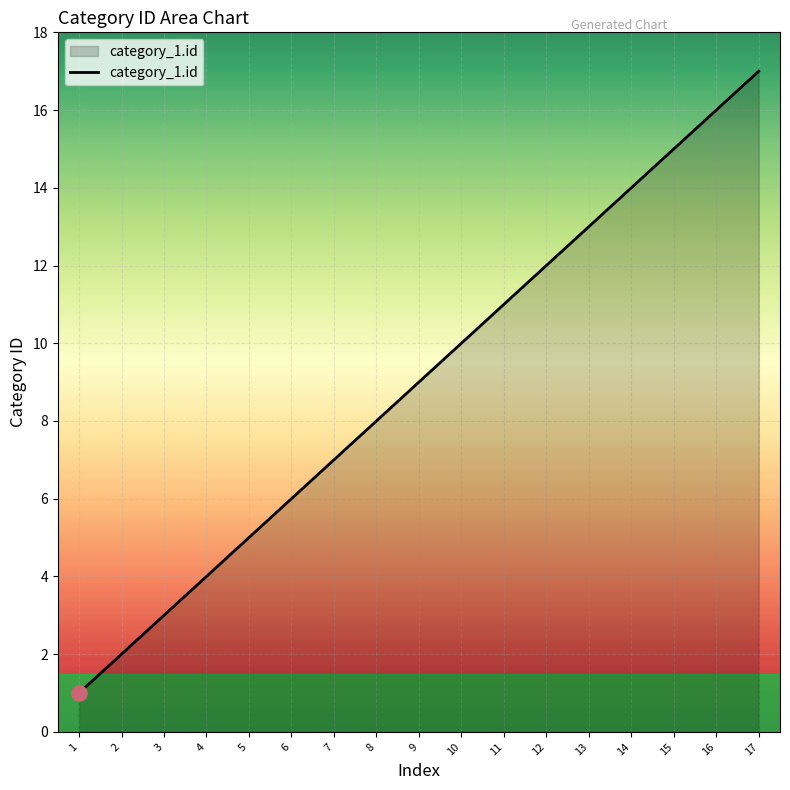

Which has a higher value, 4 or 7?

7